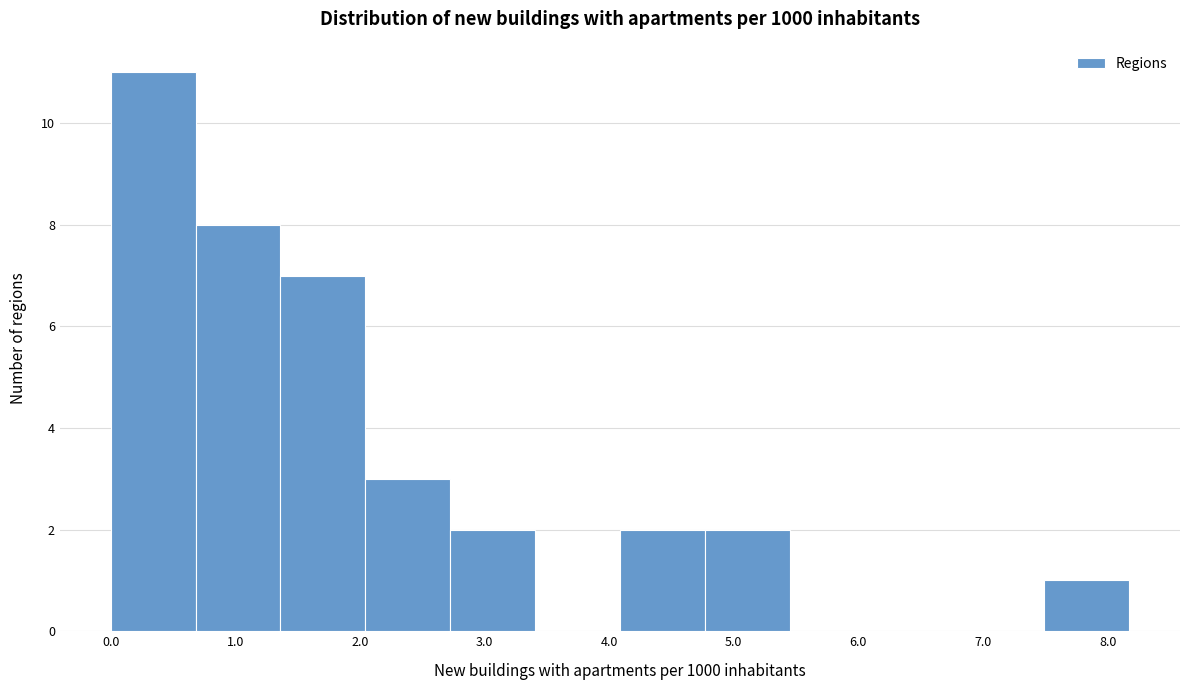

What is the height of the bar covering 7.5 to 8.2 on the x-axis? Neither the bar edges nor the heights are printed on the chart, so give them approximately, as read against the axes.

1